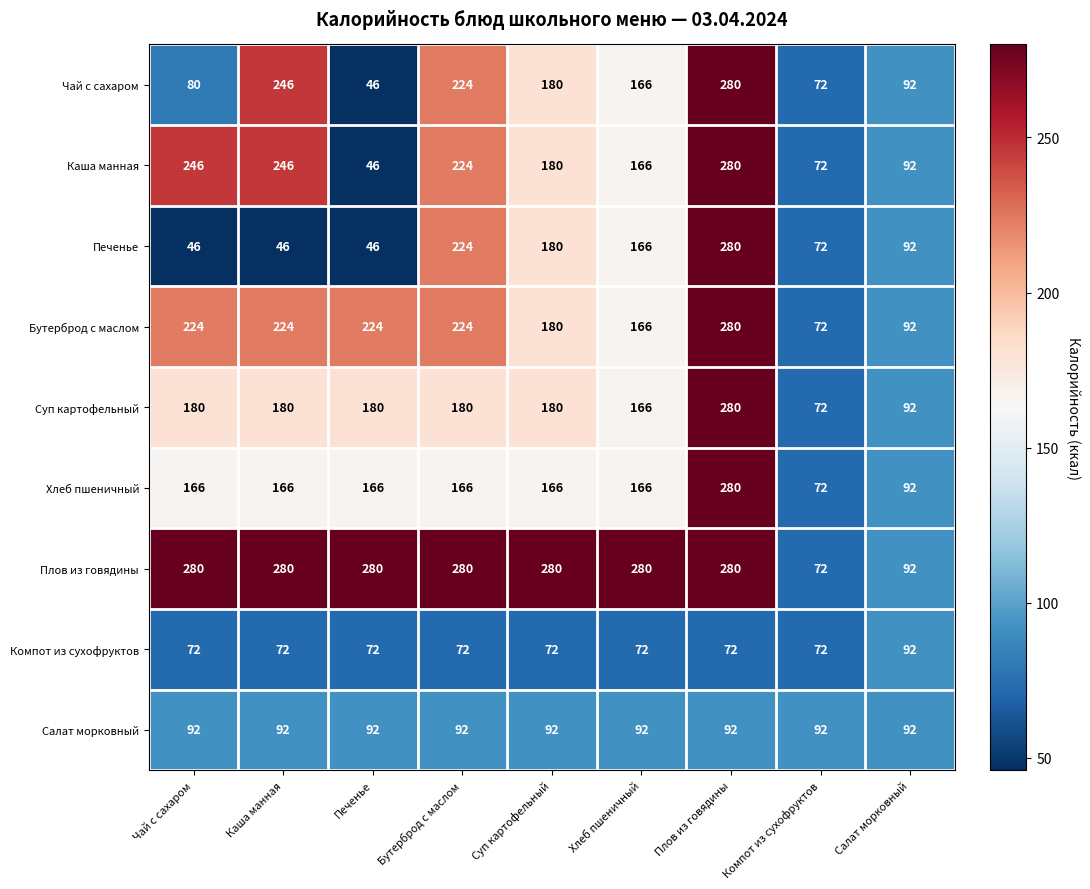

At which label is Плов из говядины closest to 176?

Салат морковный